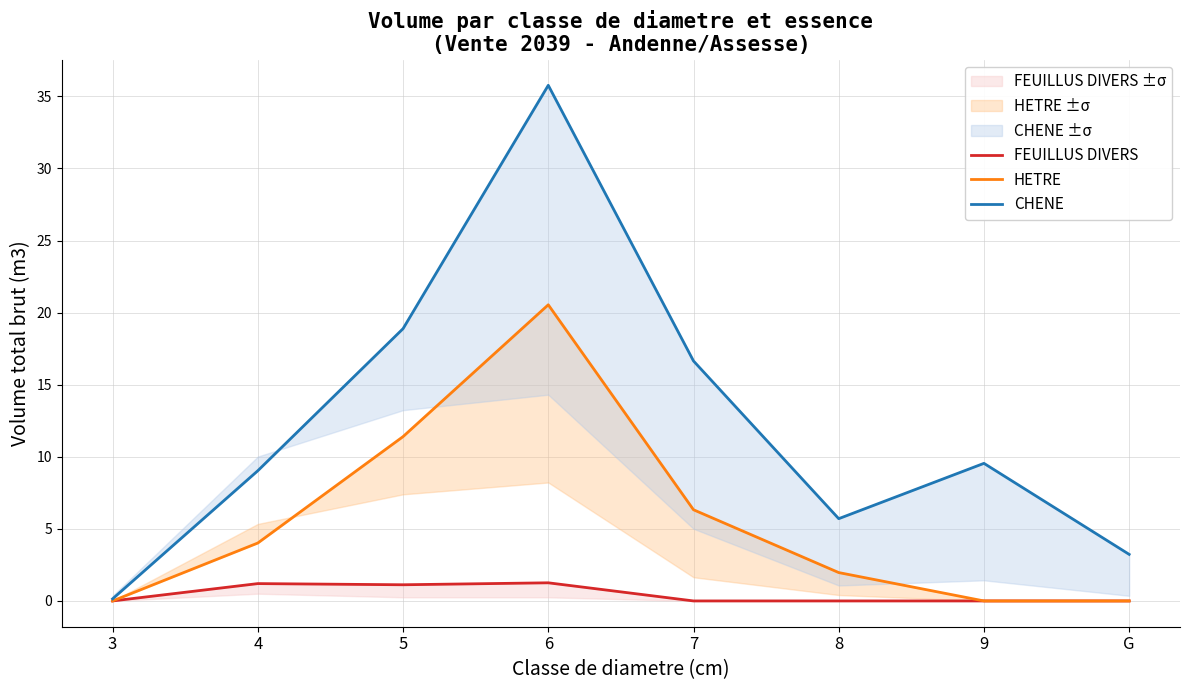

True or false: HETRE and FEUILLUS DIVERS intersect in this chart.

False